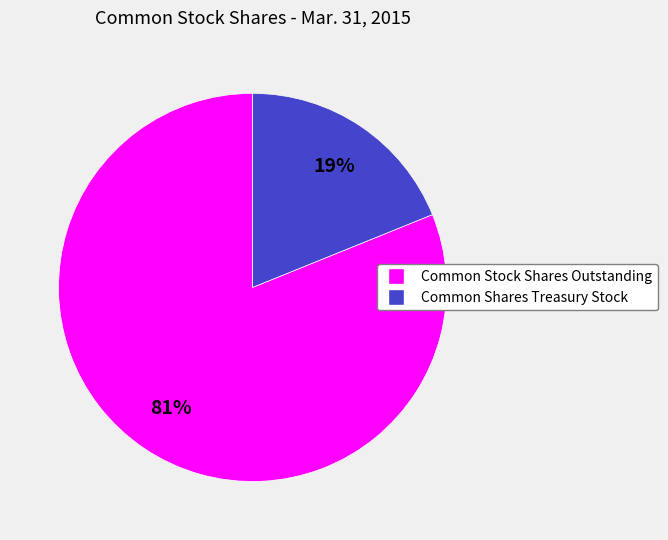

Which category has the smallest portion of the pie?

Common Shares Treasury Stock